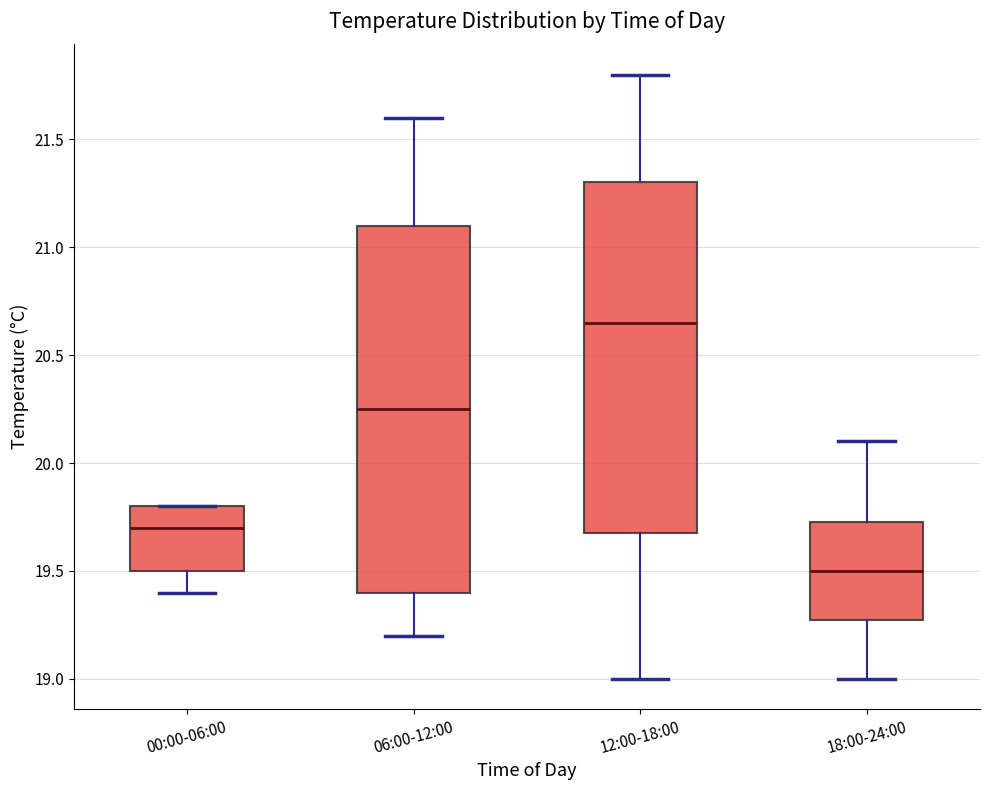

Which box has the highest median line?

12:00-18:00